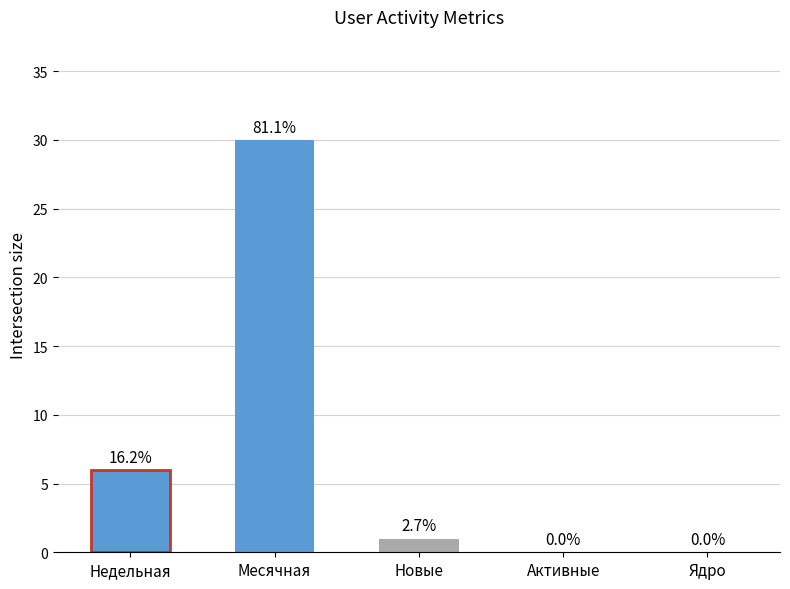

Are the bars horizontal?

No